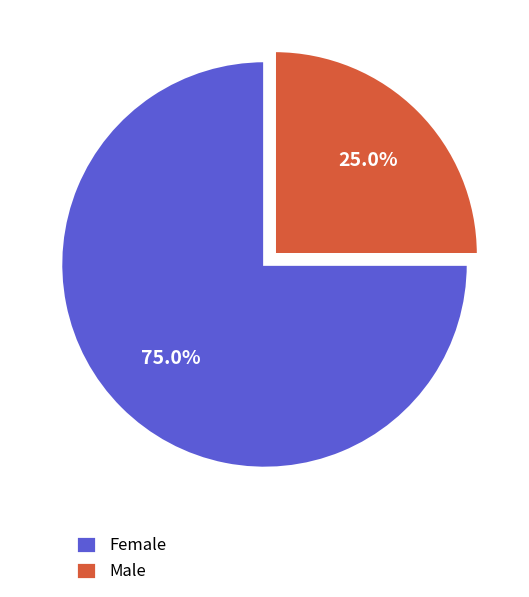

What is the ratio of the value at Male to the value at Female?

0.3